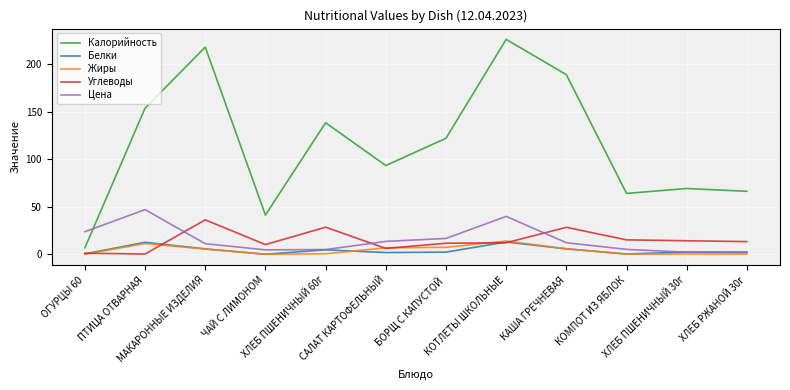

What is the highest value of the Белки series?

13.0